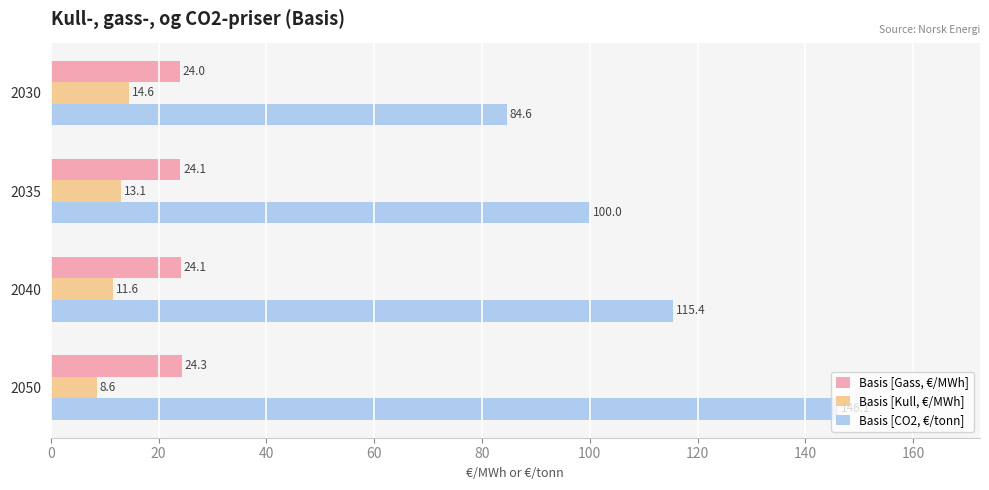

True or false: Basis [CO2, €/tonn] has a value of 247.8 at 2050.

False